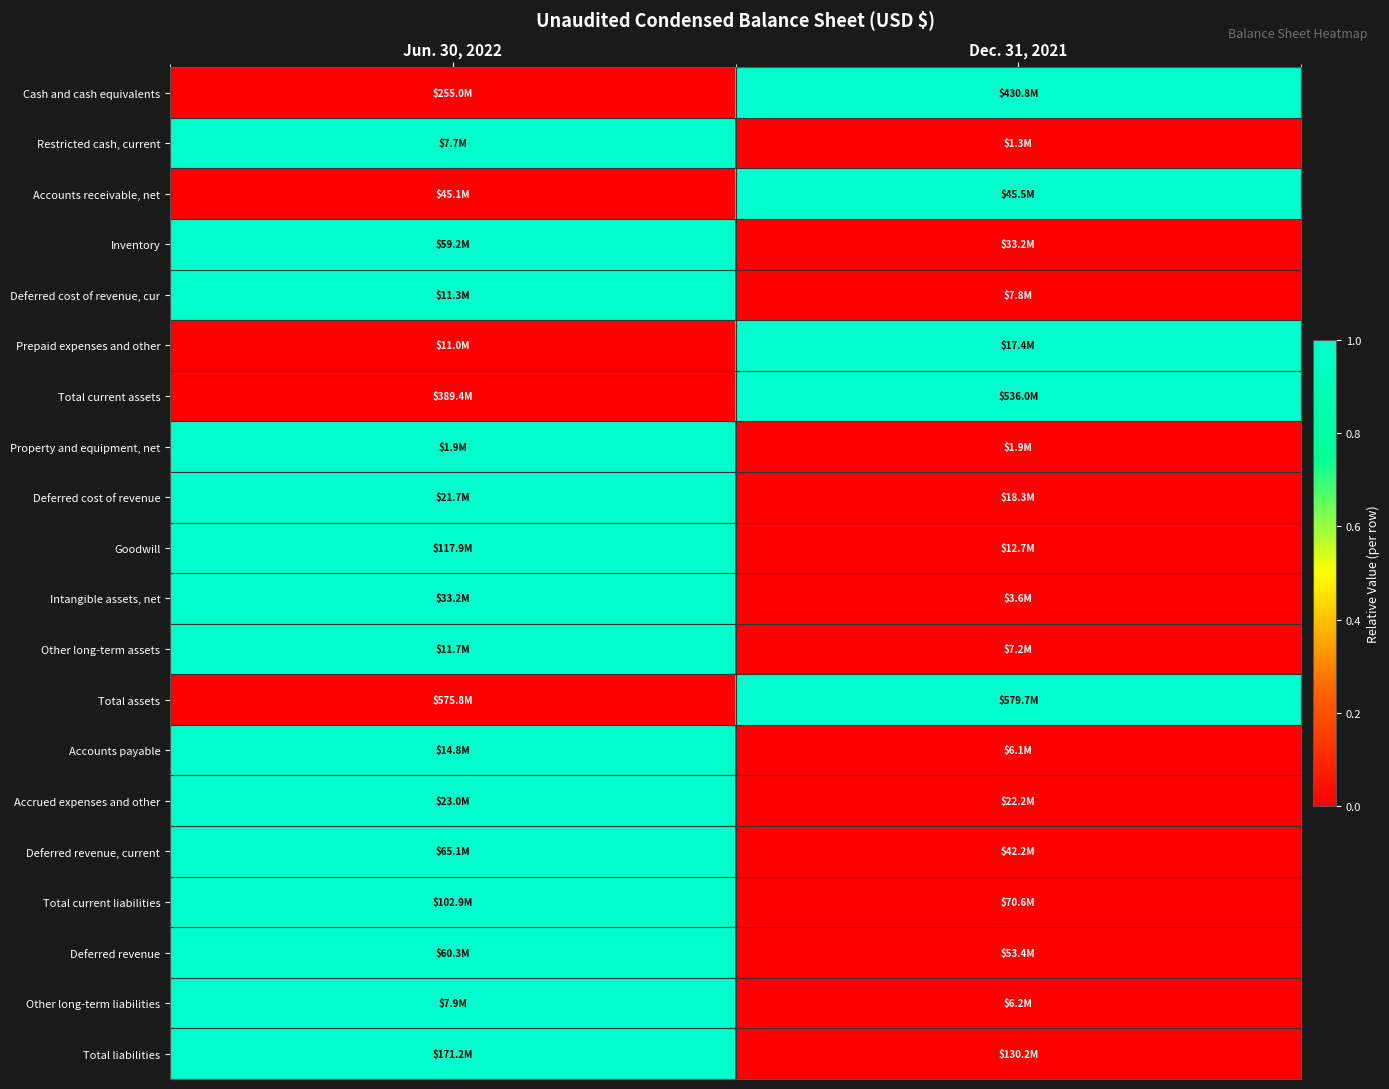

Between Jun. 30, 2022 and Dec. 31, 2021, which series saw the biggest shift?

Cash and cash equivalents